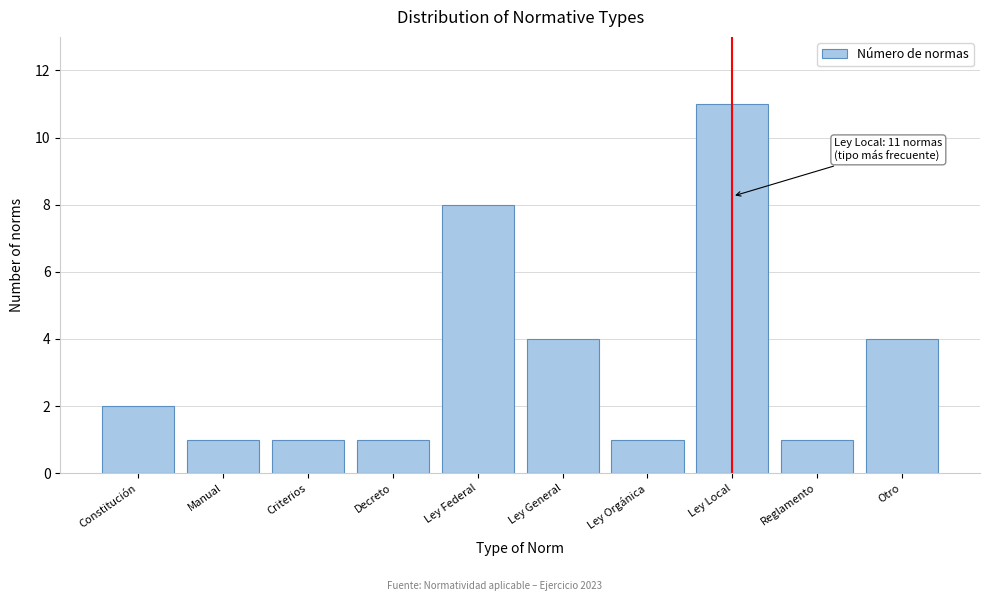

Reading right to left, extract all data points from this chart.

Otro=4	Reglamento=1	Ley Local=11	Ley Orgánica=1	Ley General=4	Ley Federal=8	Decreto=1	Criterios=1	Manual=1	Constitución=2